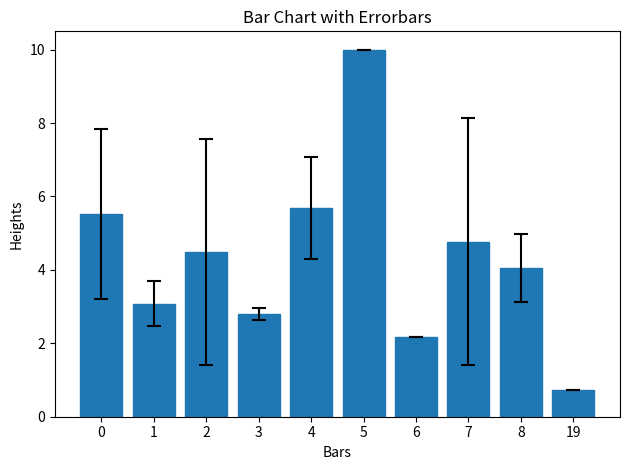

Reading left to right, extract all data points from this chart.

0=5.5	1=3.1	2=4.5	3=2.8	4=5.7	5=10.0	6=2.2	7=4.8	8=4.0	19=0.7